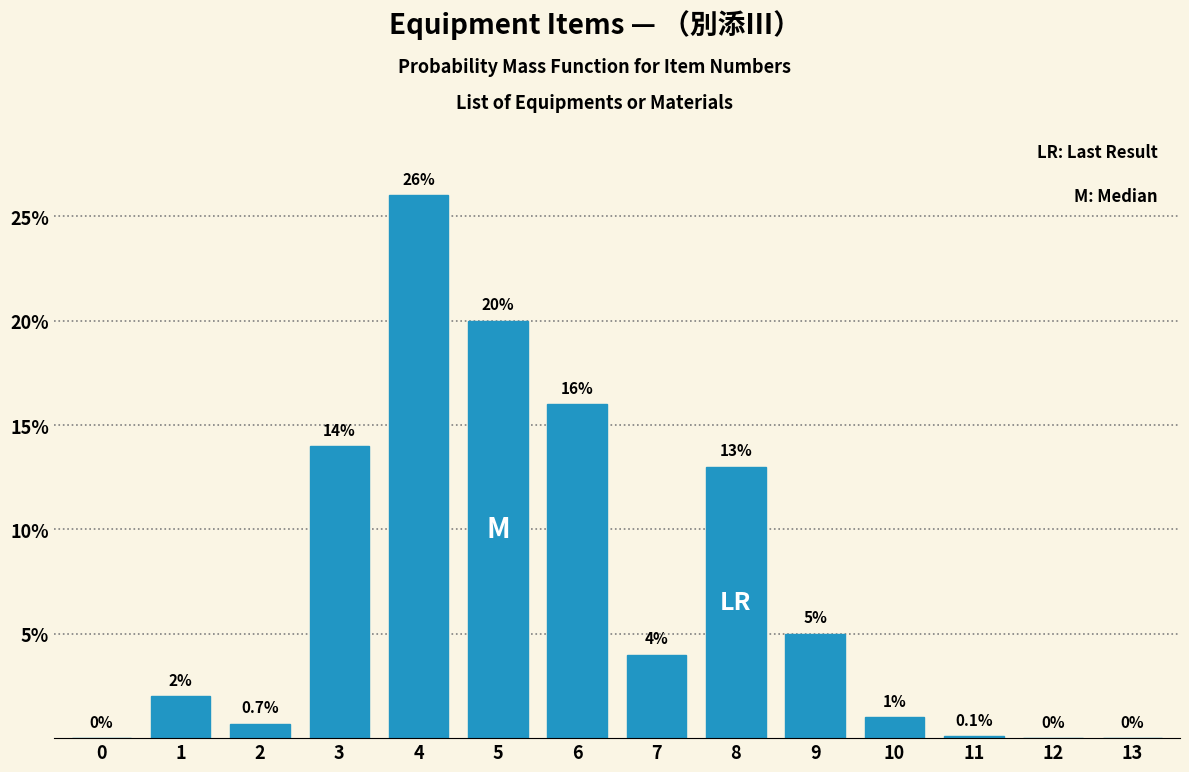

Reading right to left, what are all the values shown in this chart?

13=0.0	12=0.0	11=0.1	10=1.0	9=5.0	8=13.0	7=4.0	6=16.0	5=20.0	4=26.0	3=14.0	2=0.7	1=2.0	0=0.0